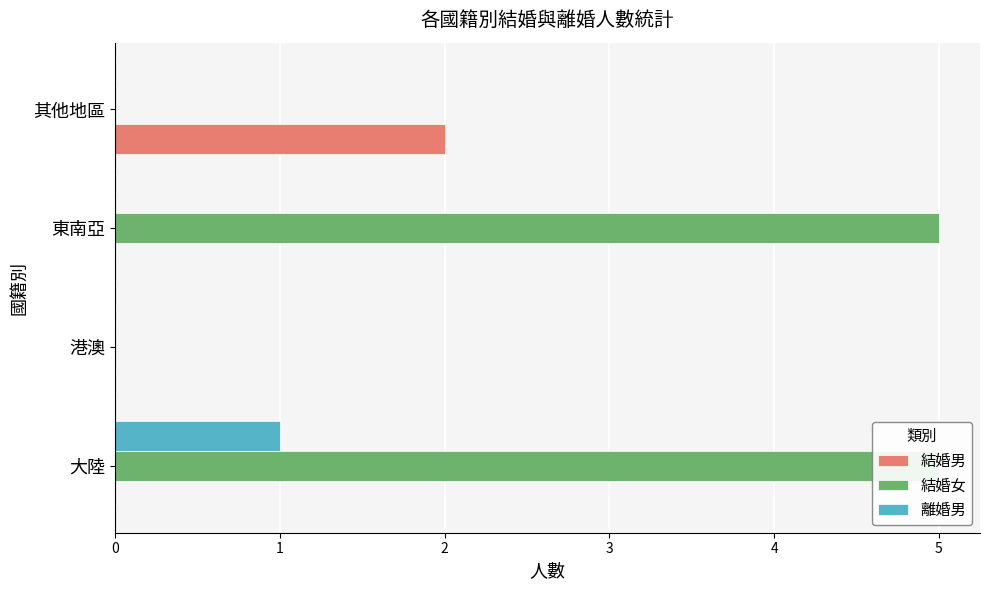

The value of 結婚女 at 港澳 is 0. True or false?

True